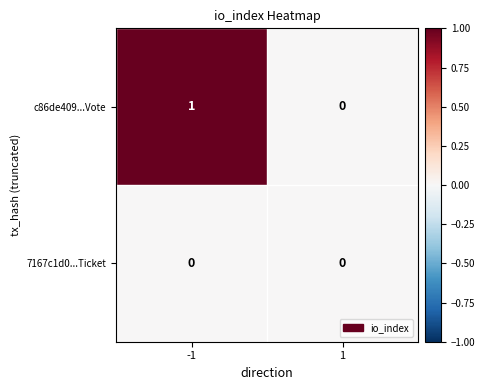

The value of 7167c1d0...Ticket at 1 is 0. True or false?

True